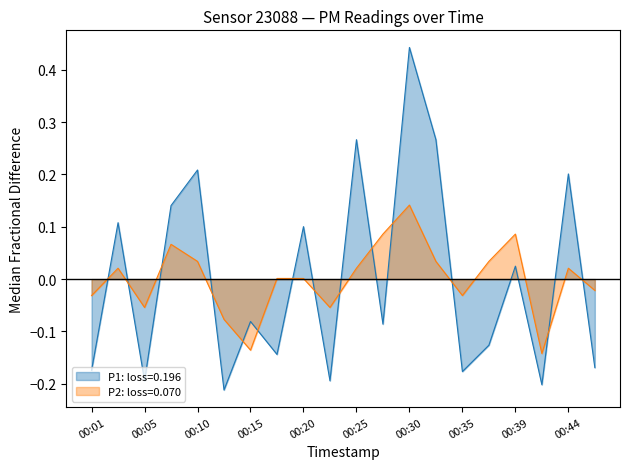

Reading left to right, transcribe all the data shown in this chart.

P1: -0.2	0.1	-0.2	0.1	0.2	-0.2	-0.1	-0.1	0.1	-0.2	0.3	-0.1	0.4	0.3	-0.2	-0.1	0.0	-0.2	0.2	-0.2
P2: -0.0	0.0	-0.1	0.1	0.0	-0.1	-0.1	0.0	0.0	-0.1	0.0	0.1	0.1	0.0	-0.0	0.0	0.1	-0.1	0.0	-0.0